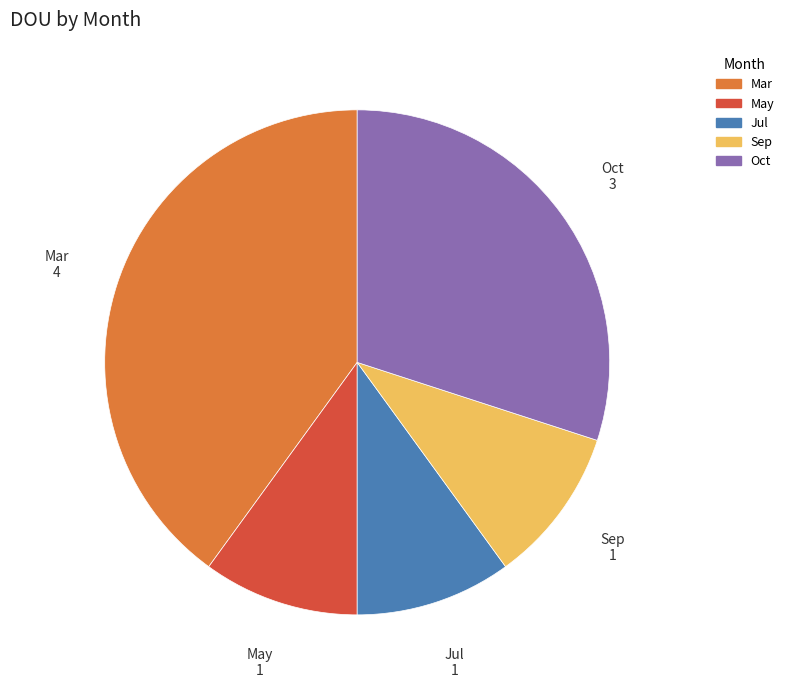

Between Mar and May, which is larger?

Mar